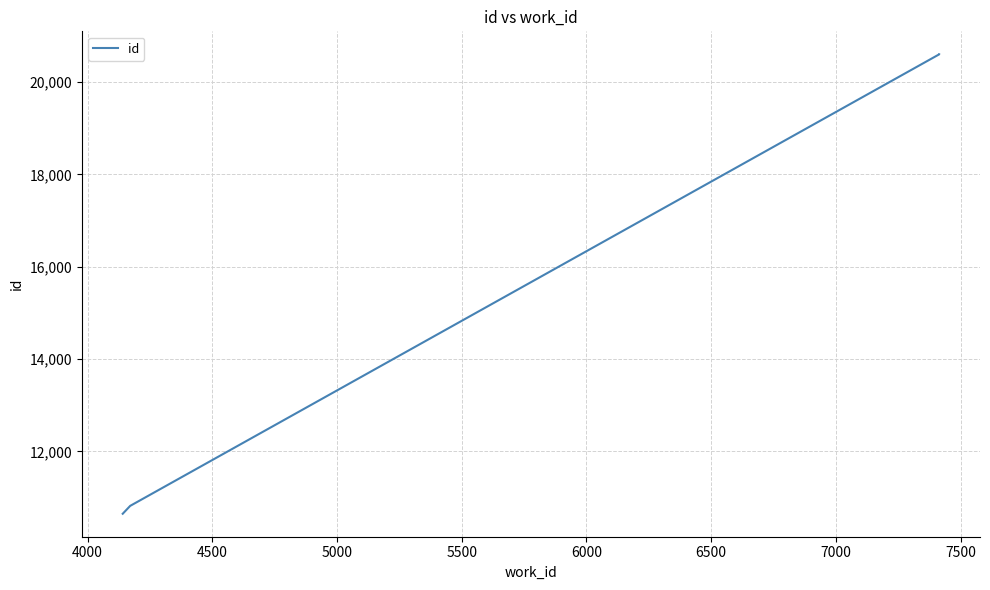

Reading right to left, extract all data points from this chart.

20601	20600	10819	10648